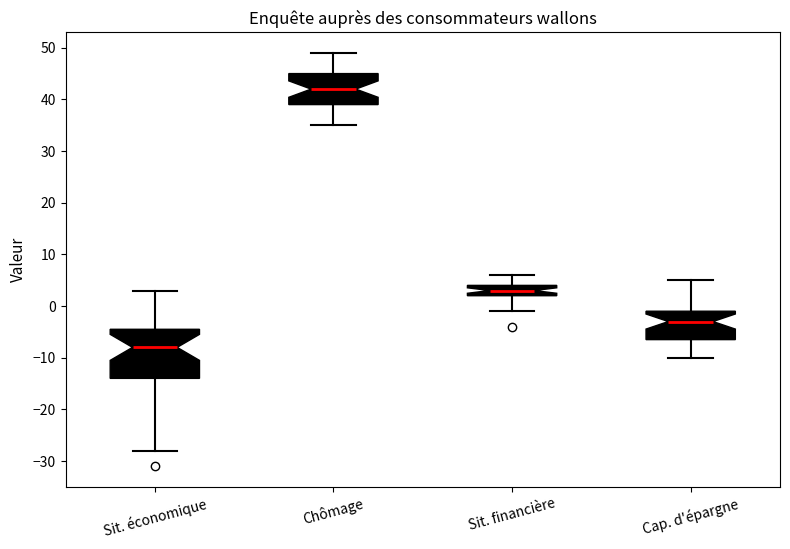

Where does the upper whisker of the box for Sit. économique end on the y-axis? The values are not printed on the chart, so give them approximately, as read against the axis.

3